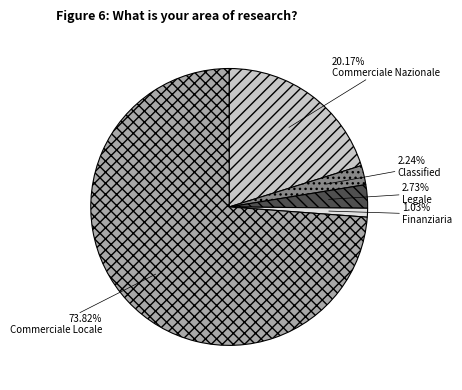

Combined, do Finanziaria and Classified account for over 50%?

No